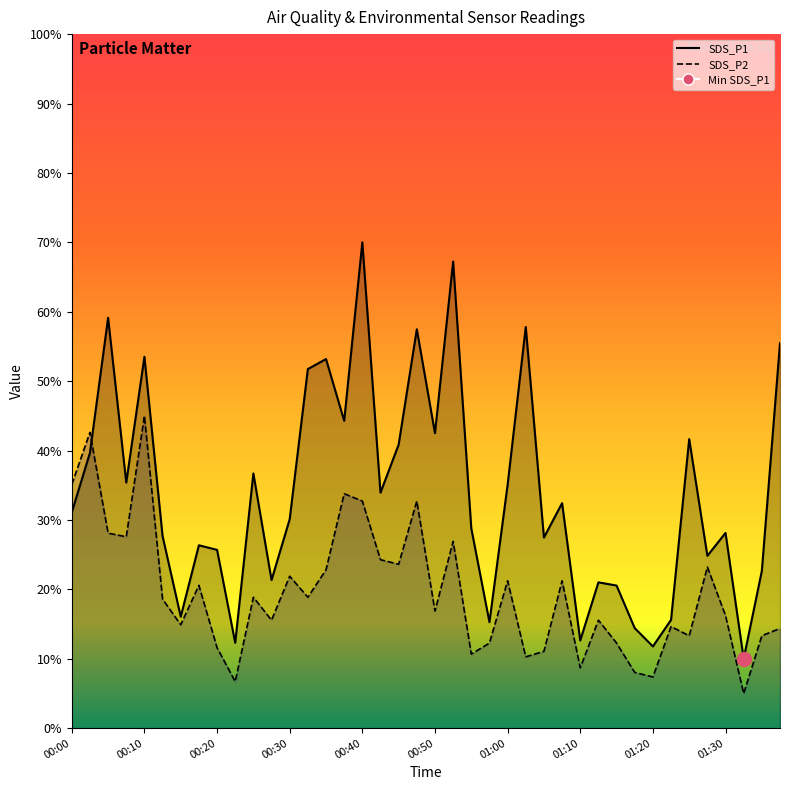

Rank the categories by SDS_P2 value from highest to lowest.

00:10, 00:03, 00:00, 00:38, 00:40, 00:48, 00:05, 00:08, 00:53, 00:43, 00:45, 01:27, 00:35, 00:30, 01:00, 01:07, 00:18, 00:25, 00:33, 00:13, 00:50, 01:30, 00:28, 01:12, 00:15, 01:22, 01:37, 01:25, 01:35, 00:57, 01:15, 00:20, 01:05, 00:55, 01:02, 01:10, 01:17, 01:20, 00:23, 01:32